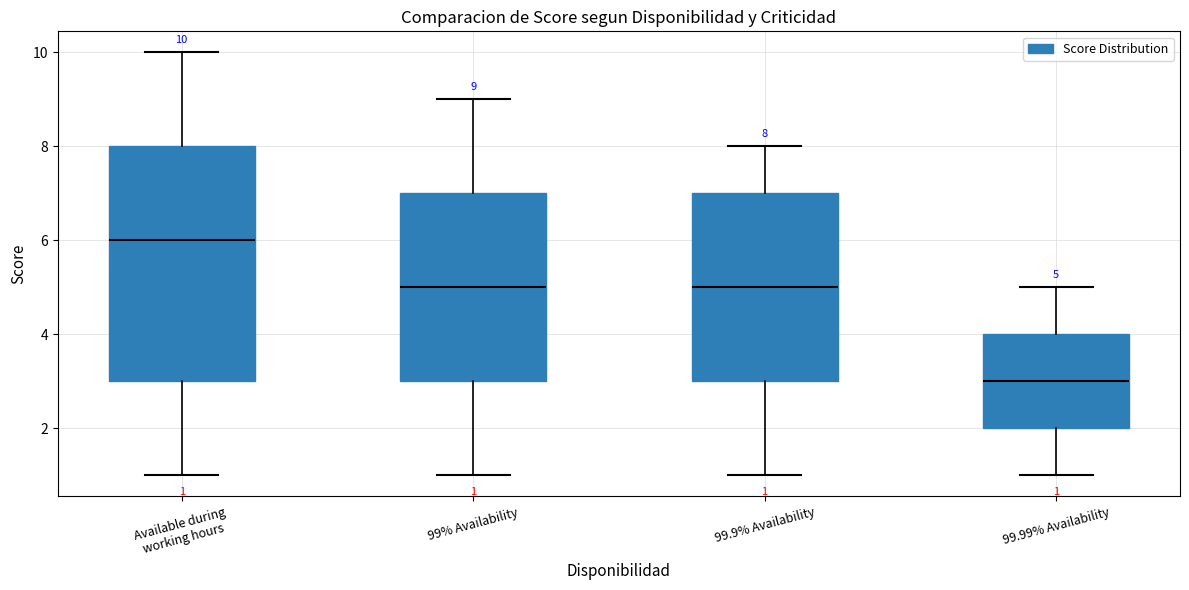

Which box has the highest median line?

Available during working hours